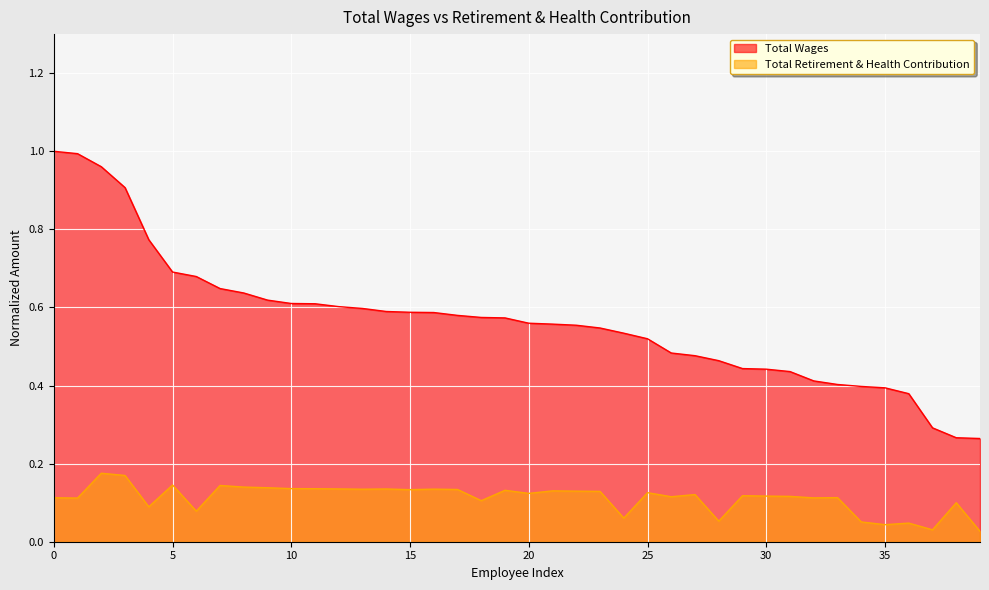

True or false: Total Retirement & Health Contribution and Total Wages intersect in this chart.

False